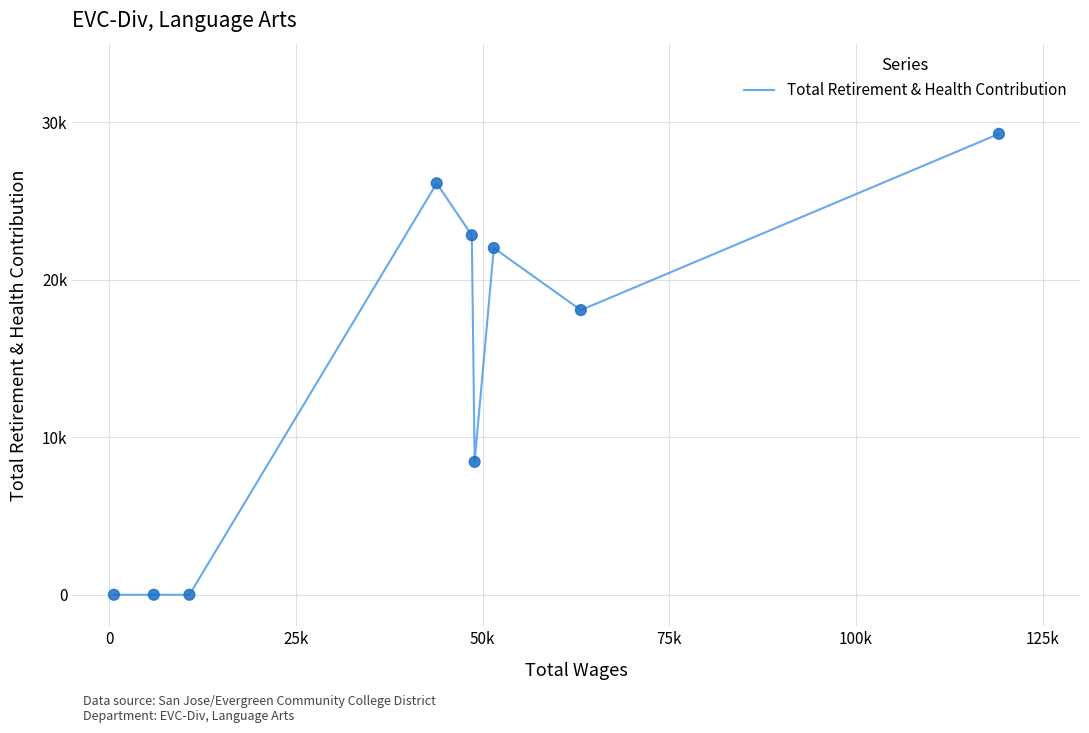

Does the chart have visible grid lines?

Yes